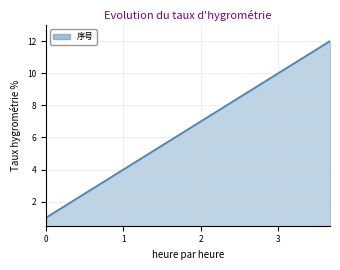

Count the number of categories in the chart.

12